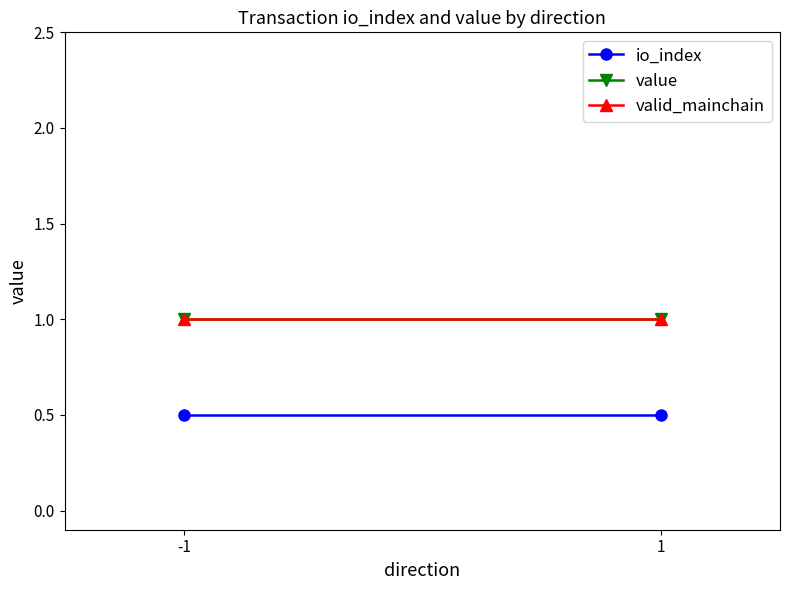

Which series has the largest range (max minus min)?

io_index